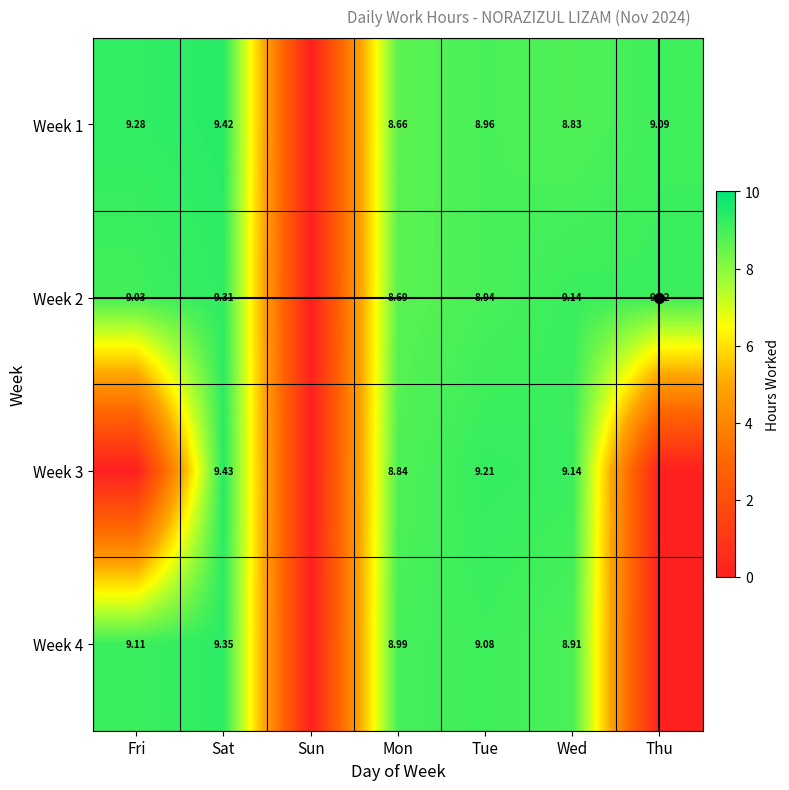

At which category is the sum across all series the highest?

Sat